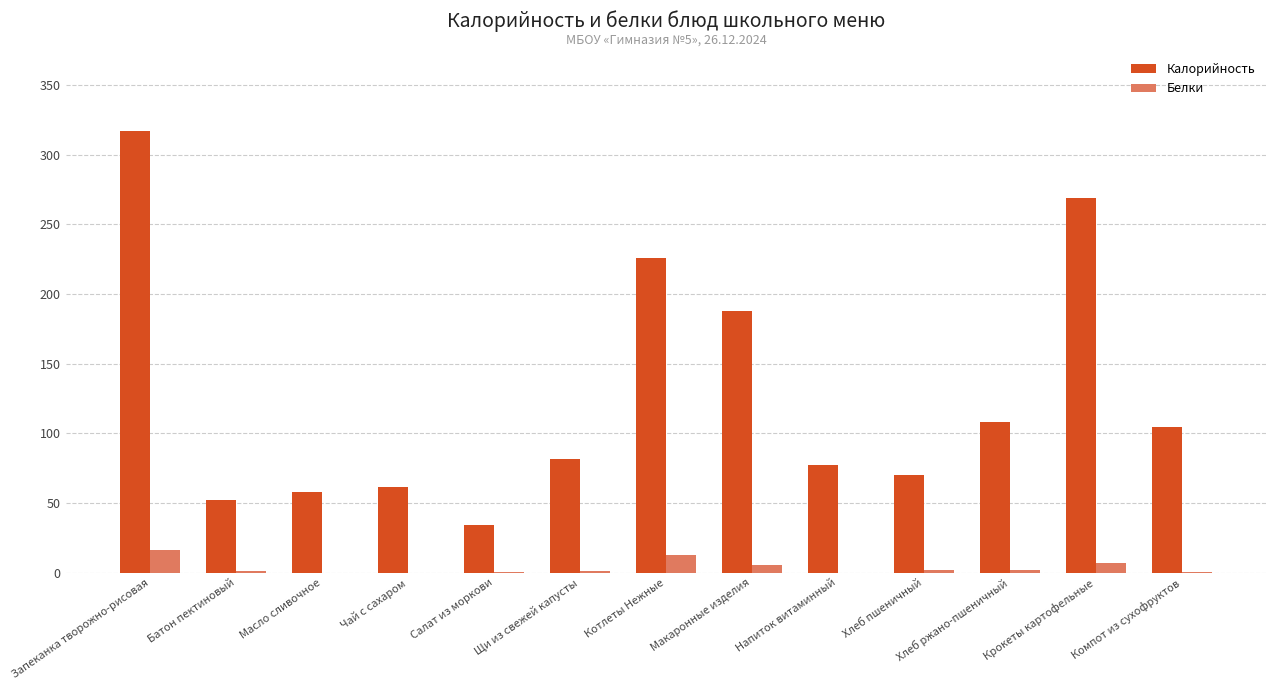

What is the maximum value for Калорийность?

316.8